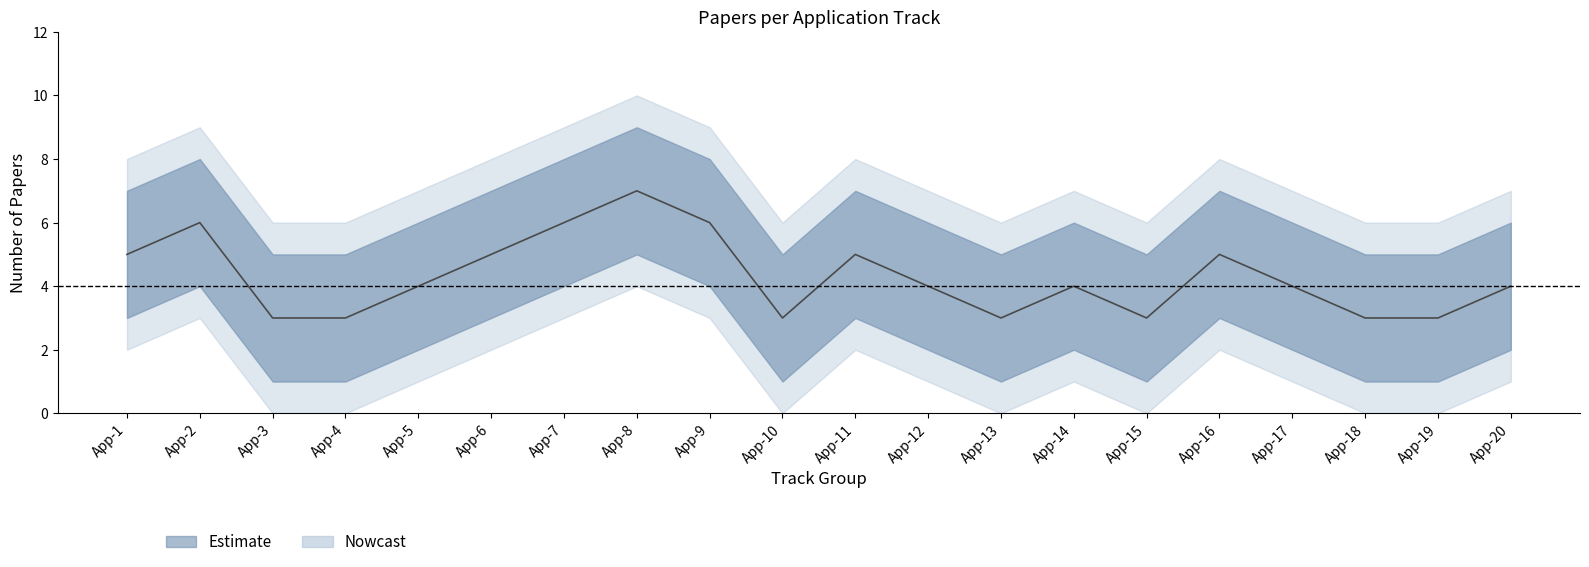

True or false: upper_bound and Track_Applications intersect in this chart.

False